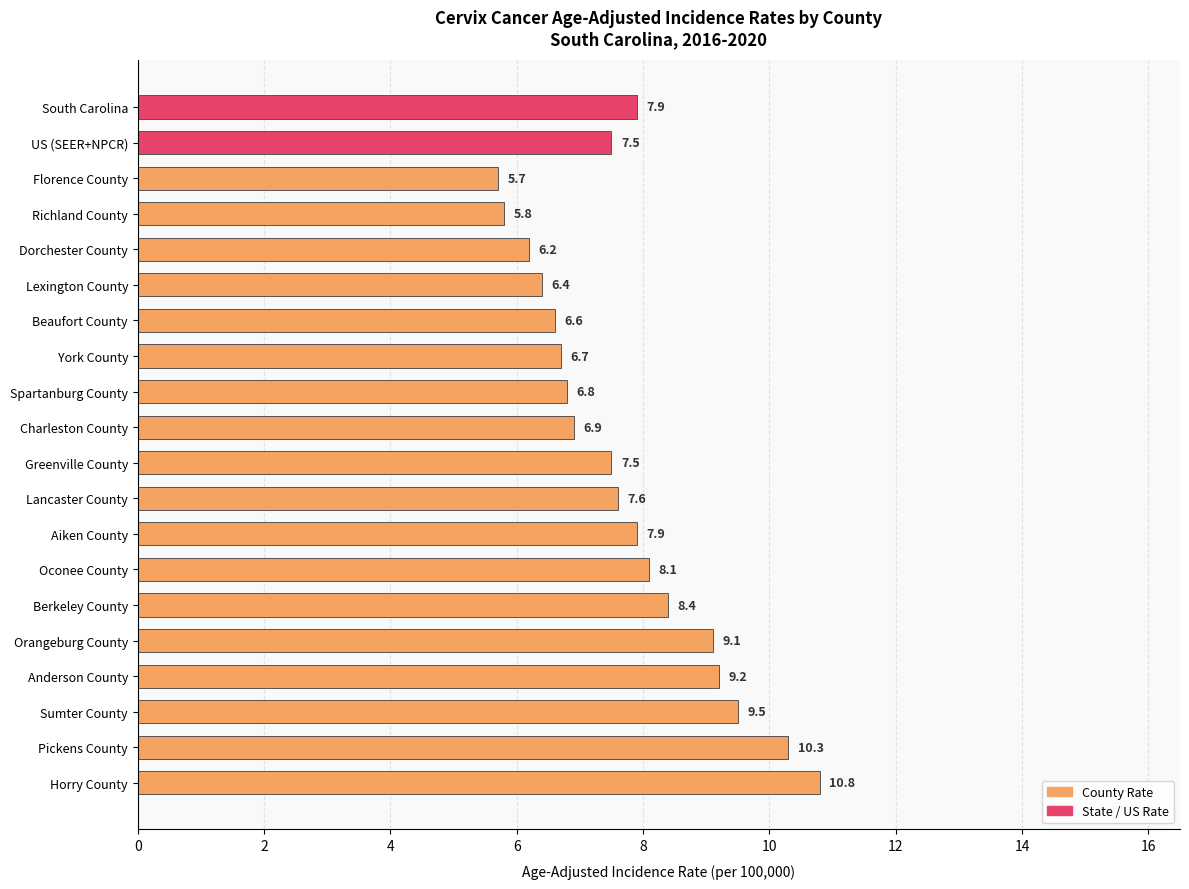

Reading top to bottom, list all the values displayed in this chart.

7.9	7.5	5.7	5.8	6.2	6.4	6.6	6.7	6.8	6.9	7.5	7.6	7.9	8.1	8.4	9.1	9.2	9.5	10.3	10.8